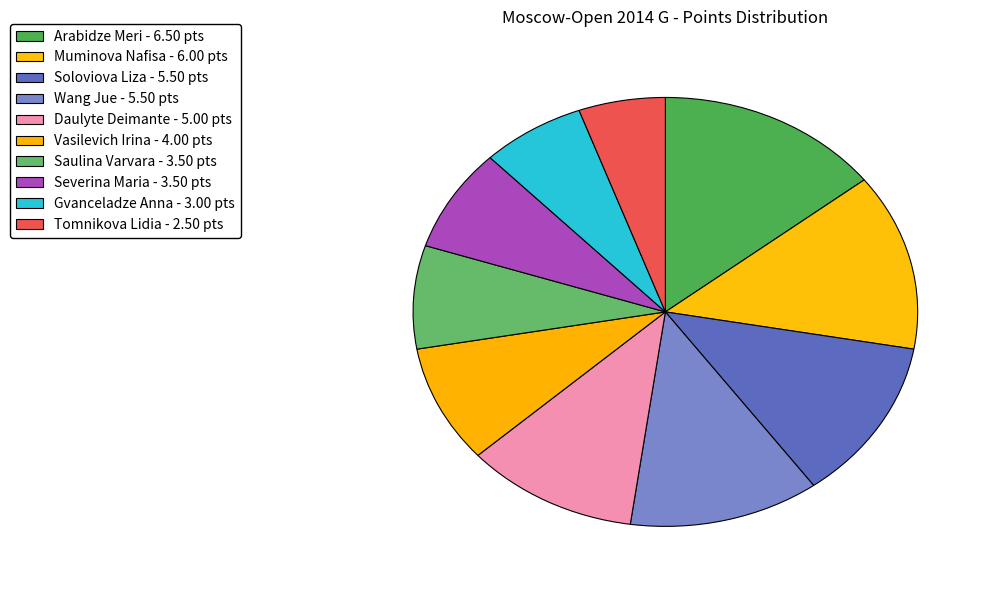

Does Severina Maria represent more than half of the total?

No